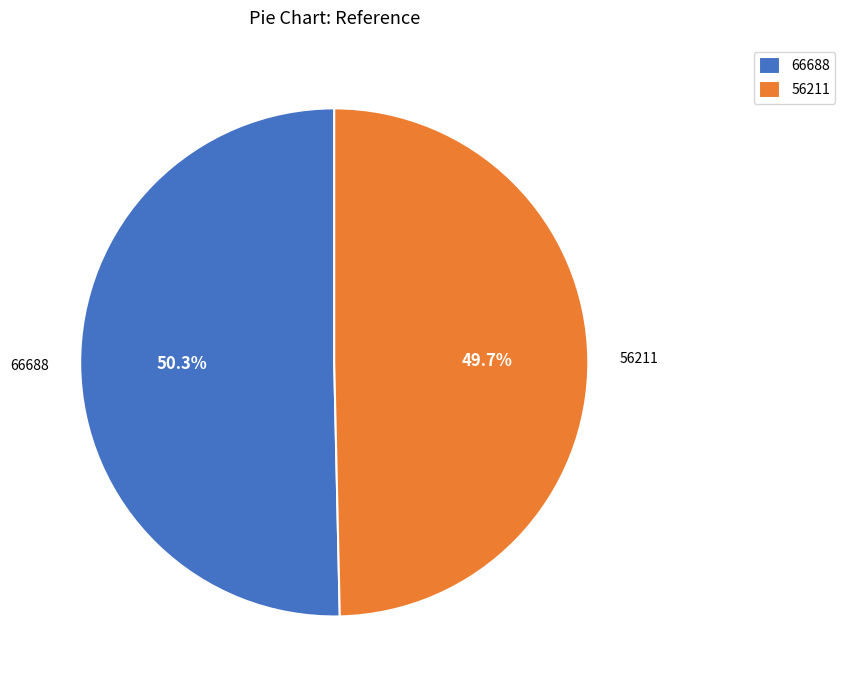

Does 66688 represent more than half of the total?

Yes